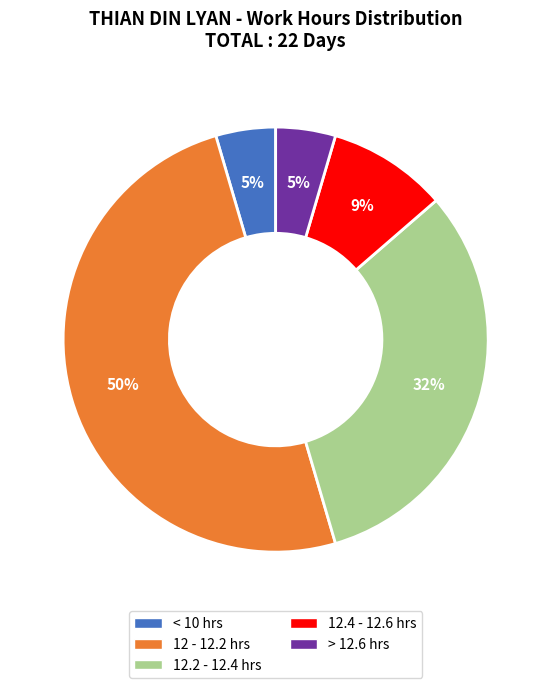

How many slices are in this pie chart?

5